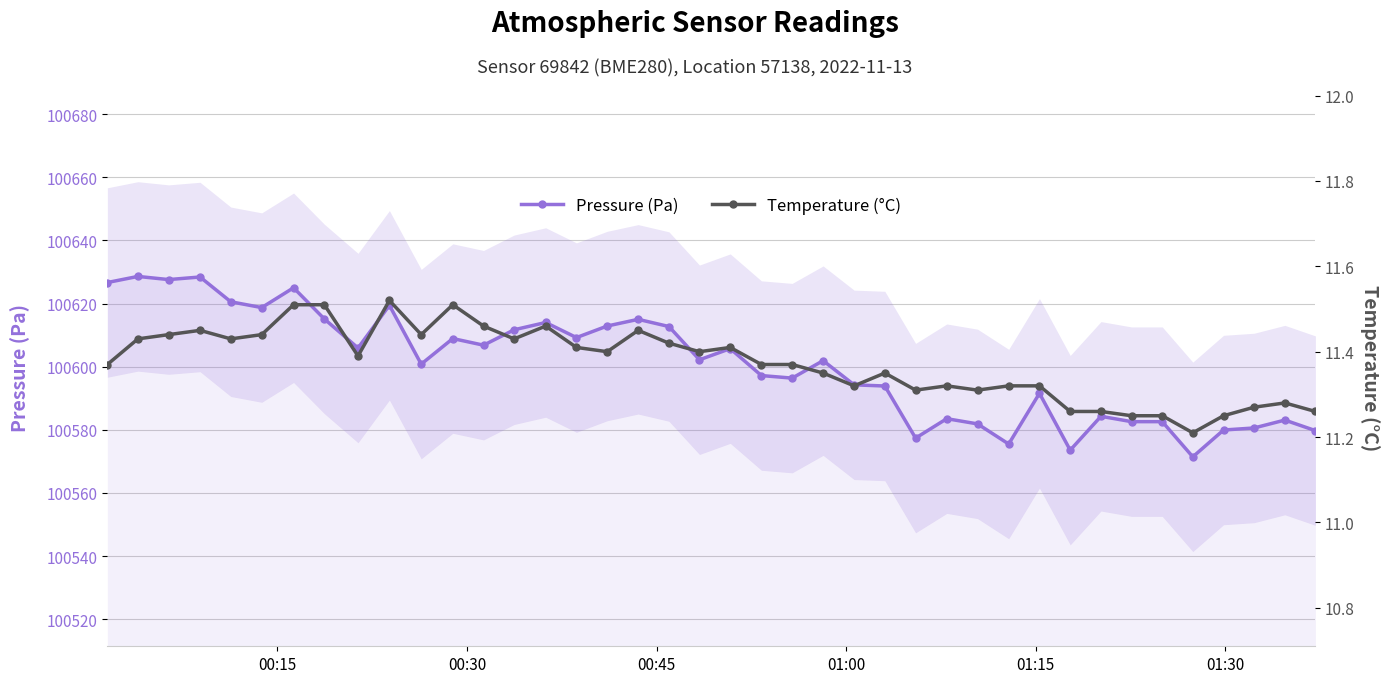

In Pressure (Pa), how many points are lower than both neighbors (excluding endpoints)?

12